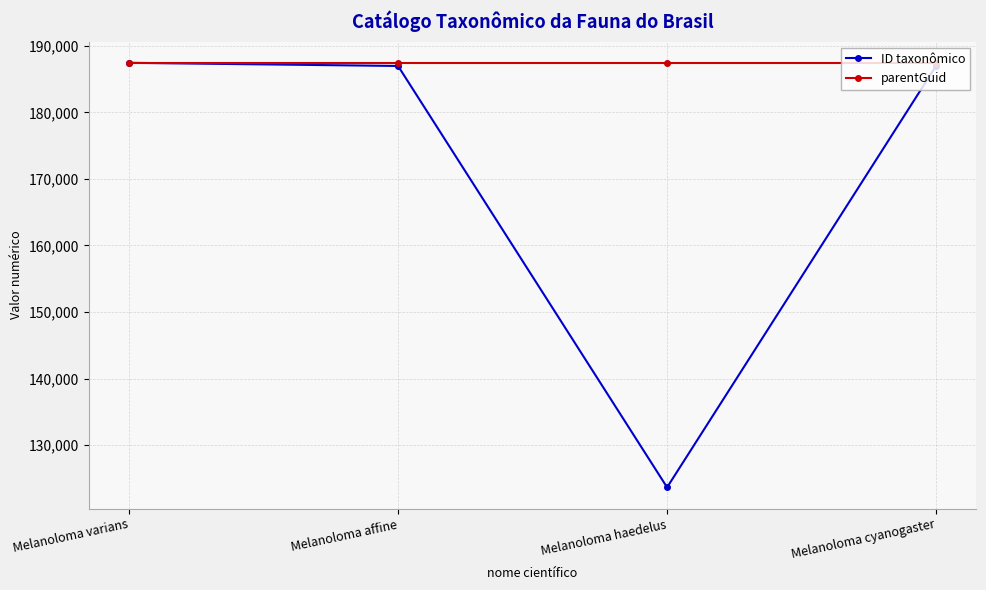

What value does the ID taxonômico series have at Melanoloma varians?

187436